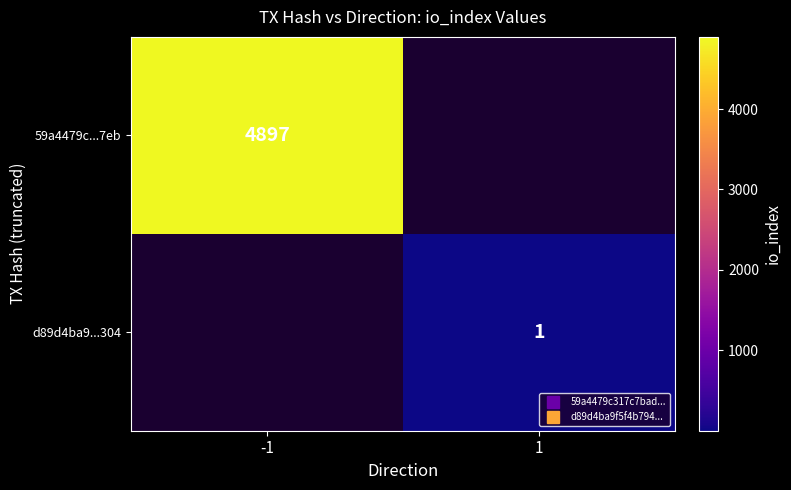

How many positive values does the d89d4ba9...304 series have?

1